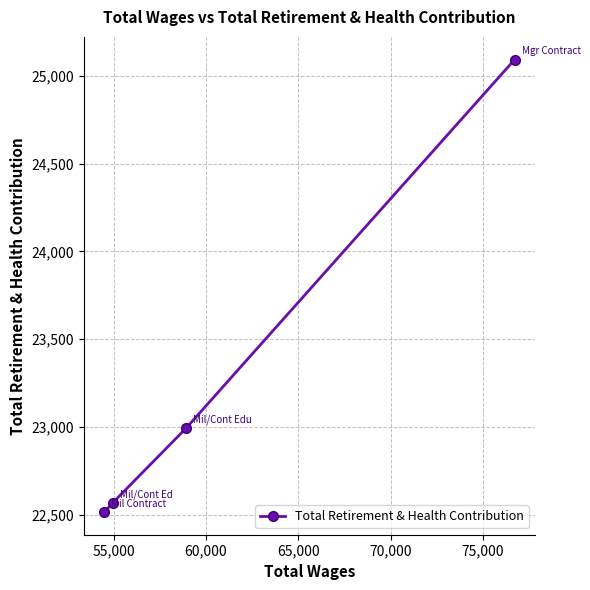

What is the value of the 3rd point from the left?

22995